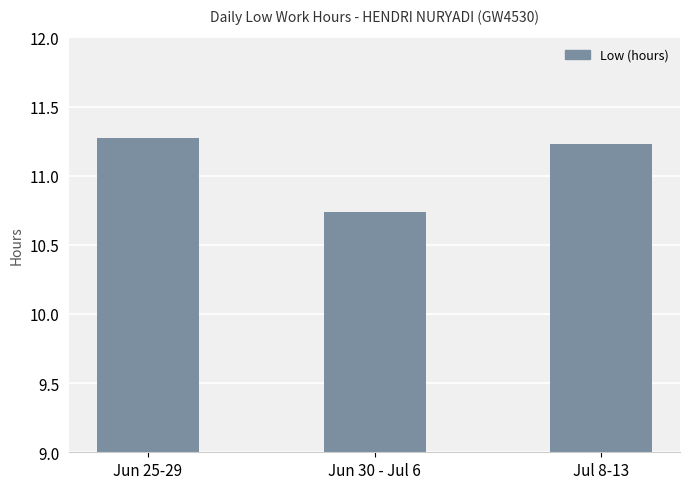

What position from the left is Jun 25-29?

1